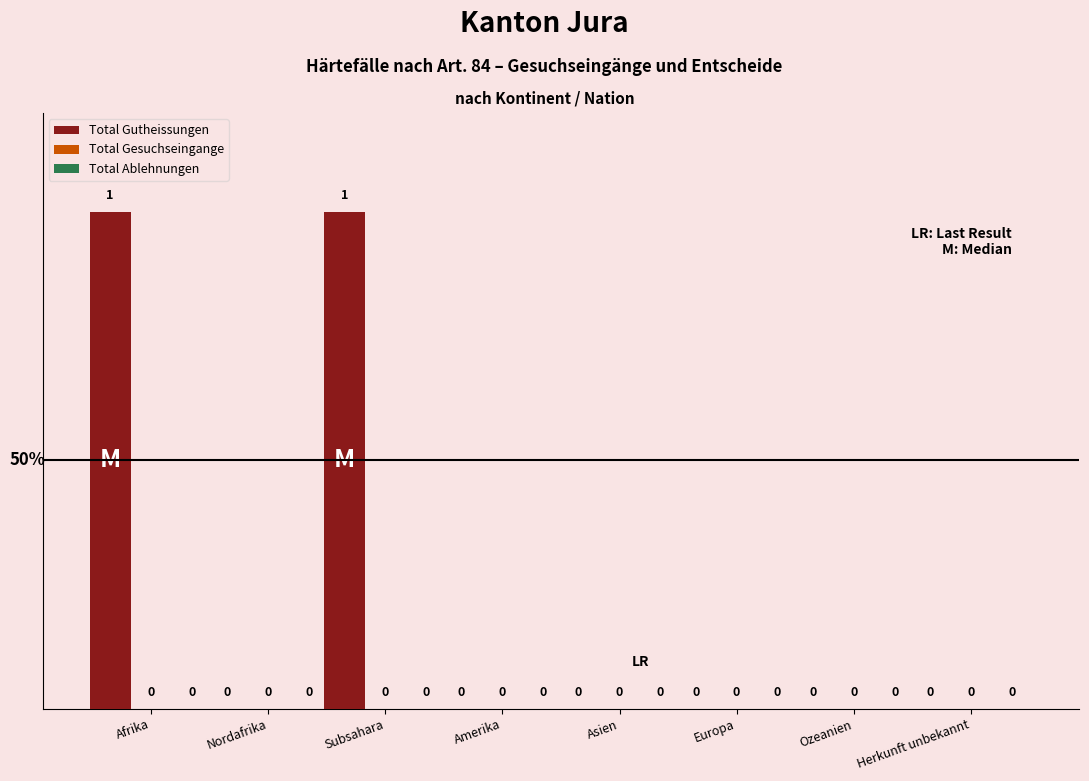

How many values are between 0 and 1?

8